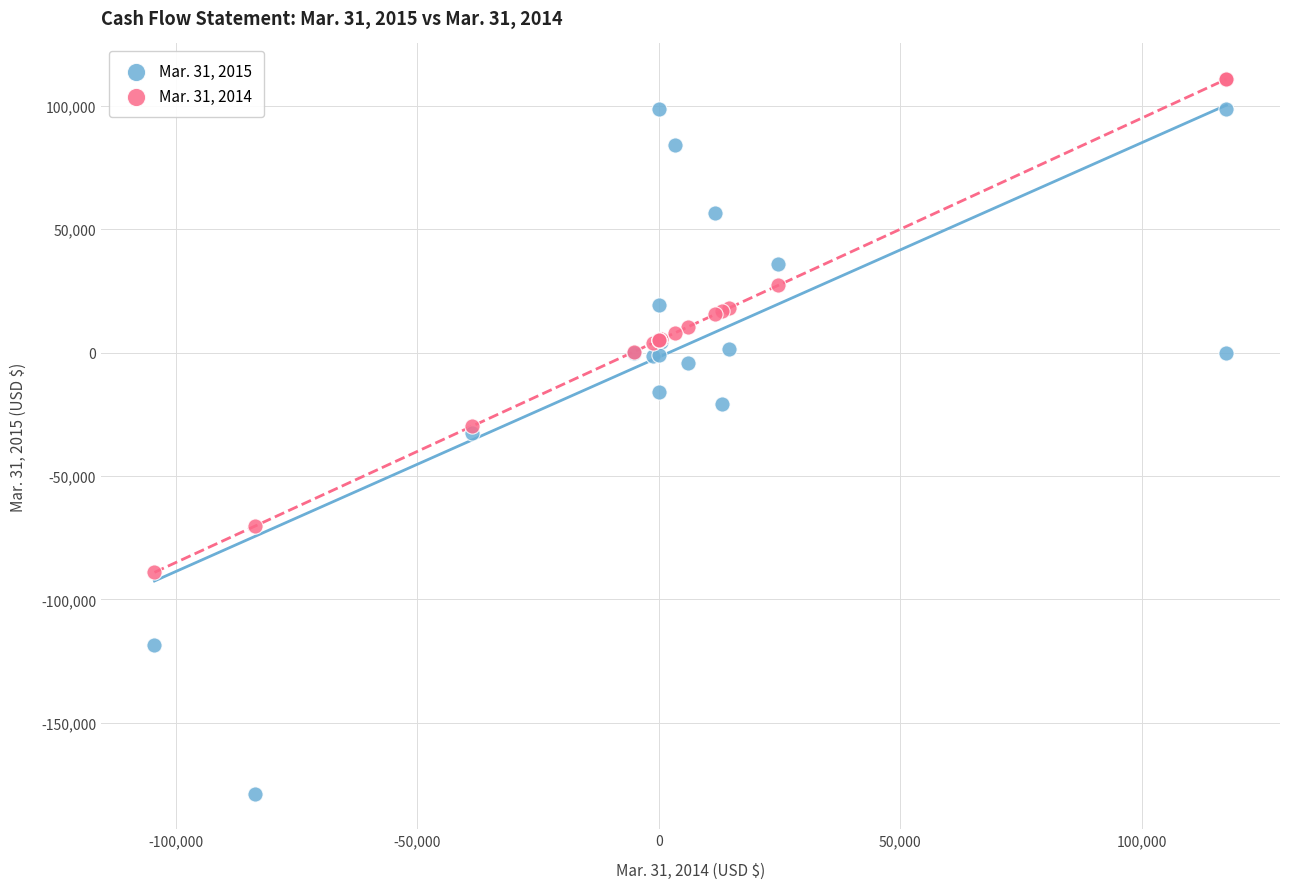

Which series reaches the maximum Y coordinate?

Mar. 31, 2014